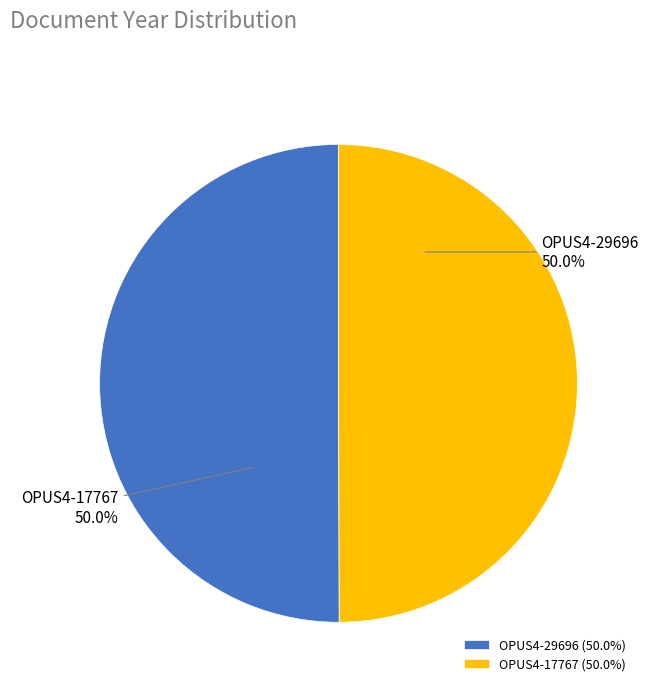

Approximately how many times larger is the value at OPUS4-17767 (50.0%) compared to OPUS4-29696 (50.0%)?

1.0